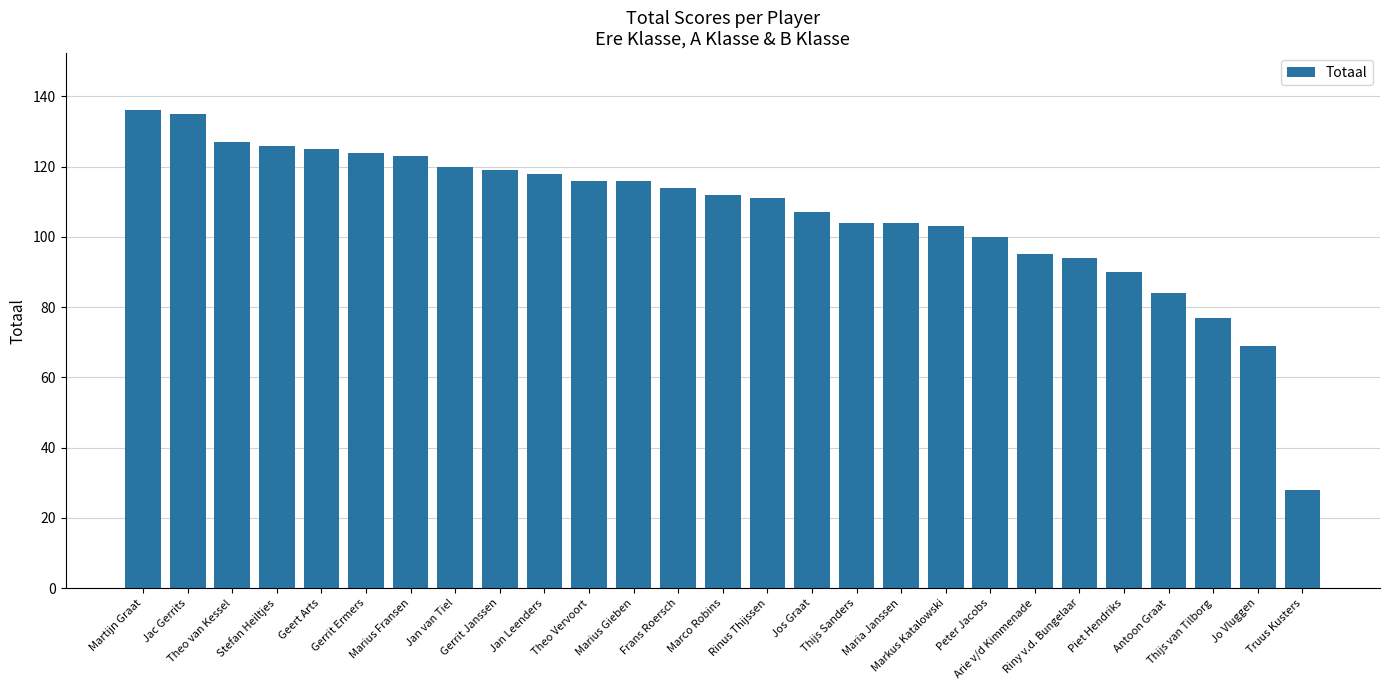

What is the approximate value at Theo van Kessel, to the nearest 10?

130